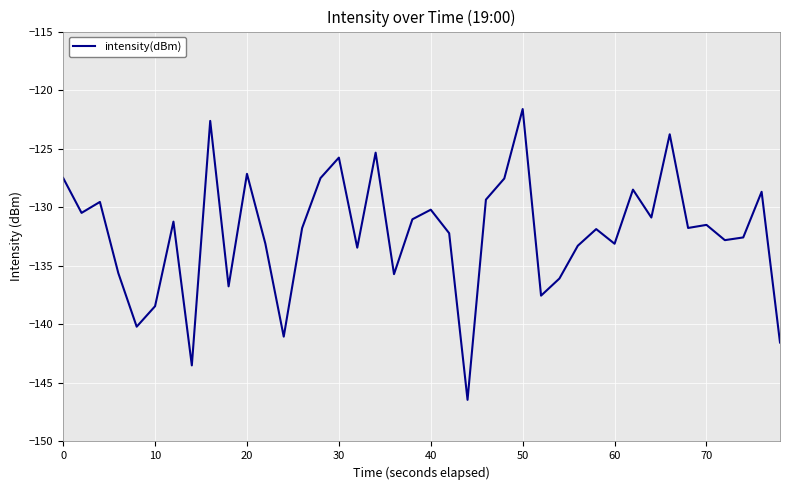

What is the smallest value displayed?

-146.4